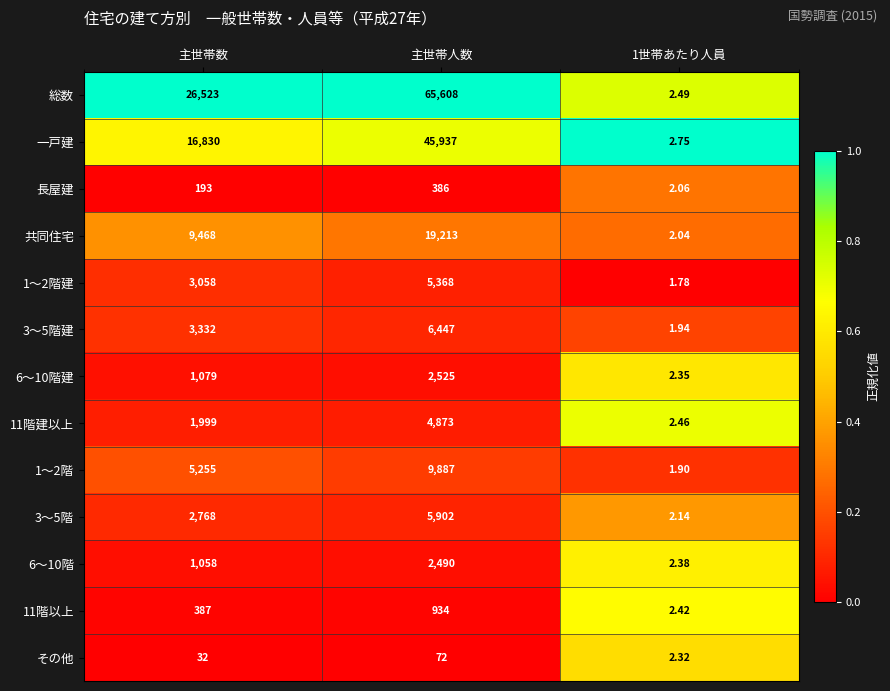

Which series has the widest spread of values?

総数